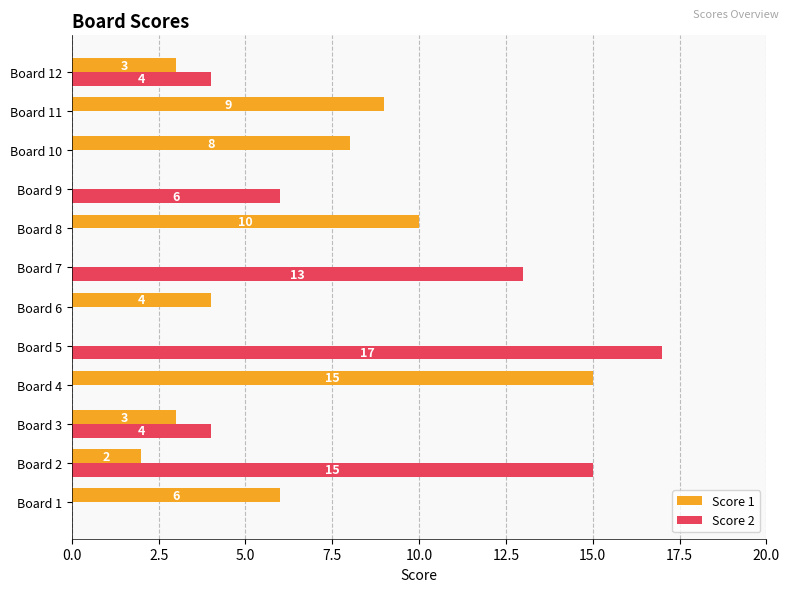

Which series has the largest range (max minus min)?

Score 2